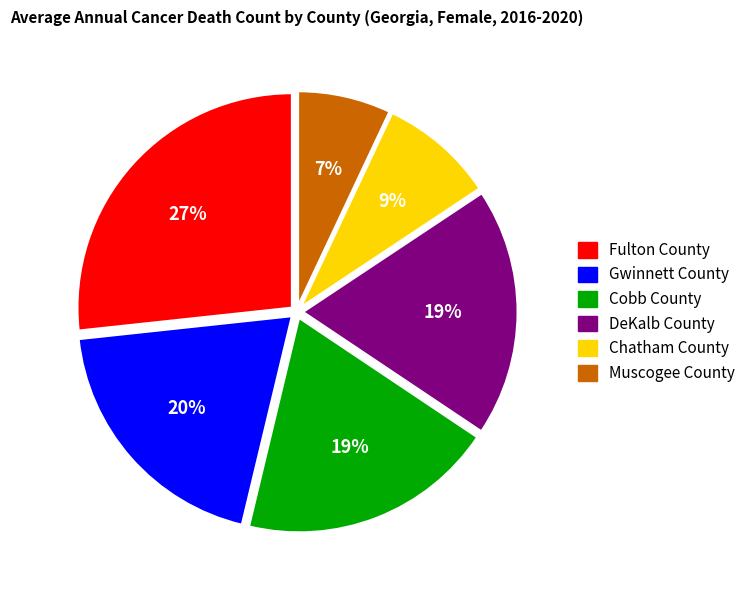

Does Gwinnett County represent more than half of the total?

No